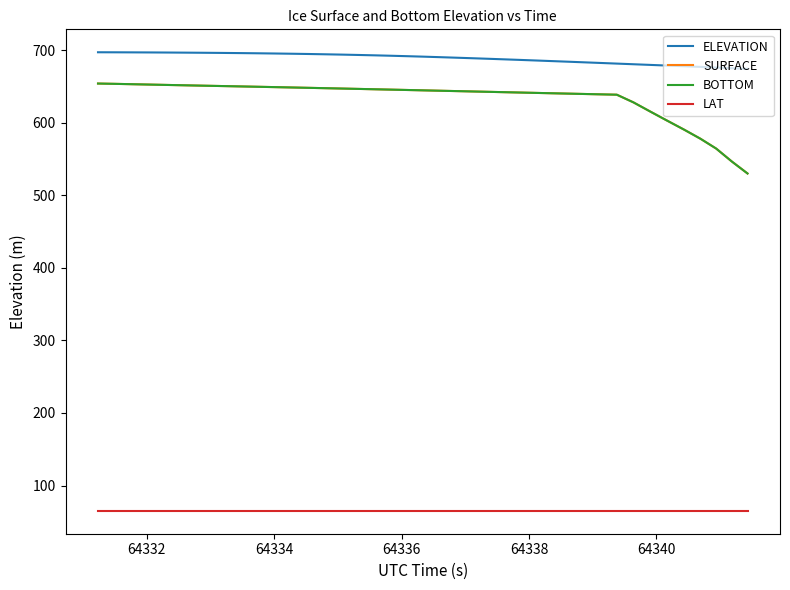

Which series has the largest total across all categories?

ELEVATION